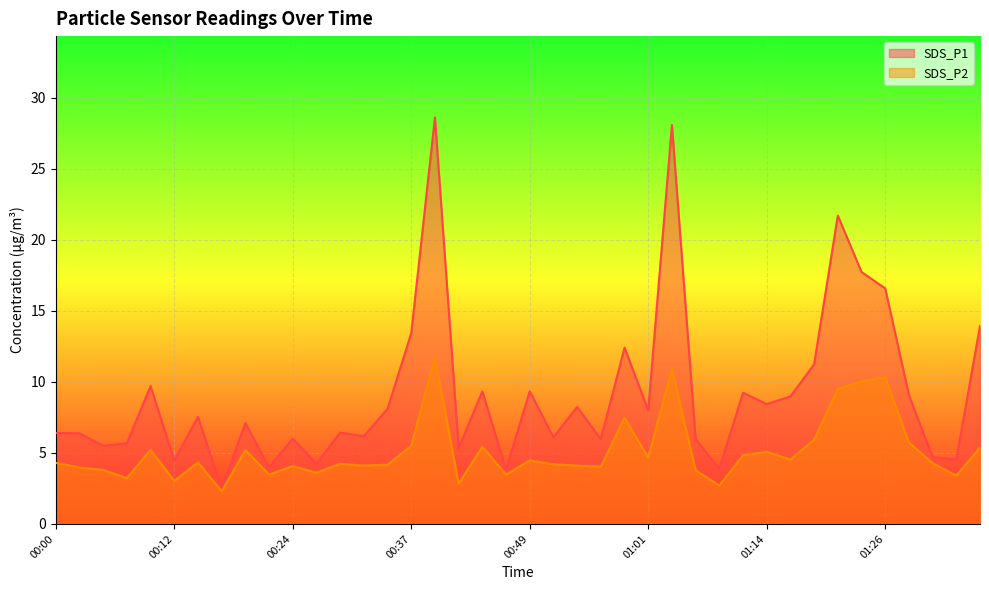

What is the difference between the highest and lowest values at 00:15?

3.2